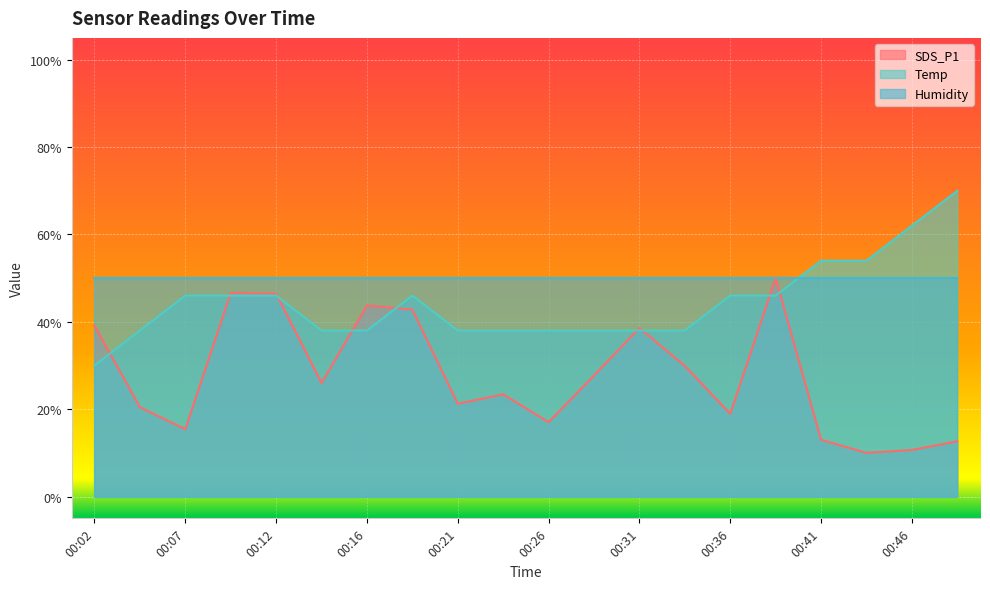

How many lines are shown in the chart?

3